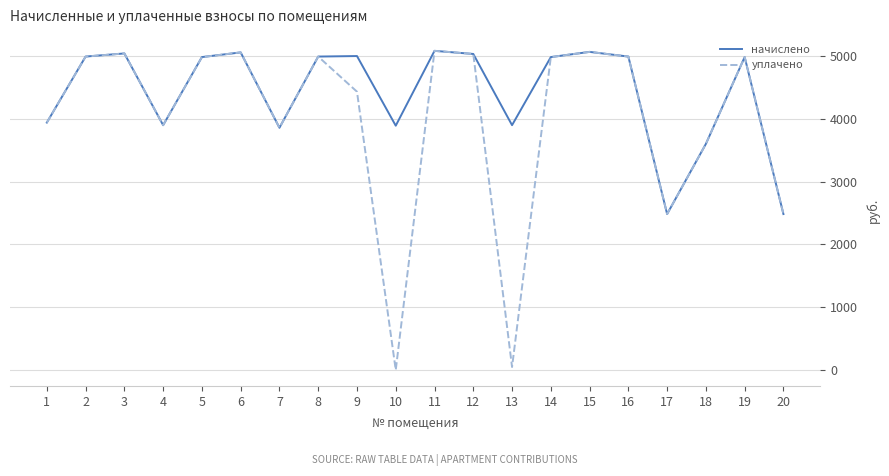

What is the difference between the уплачено values at 15 and 6?

8.3